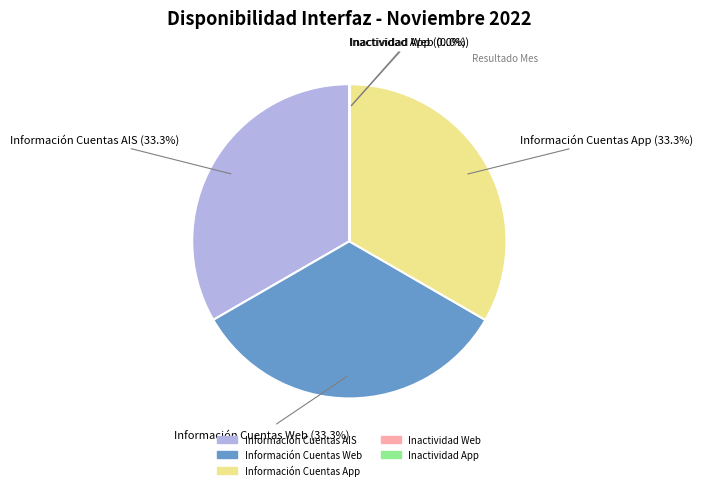

Does any single category account for the majority?

No